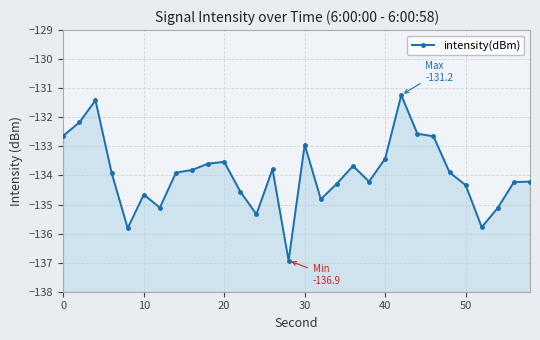

True or false: there are more than 0 points higher than both neighbors.

True